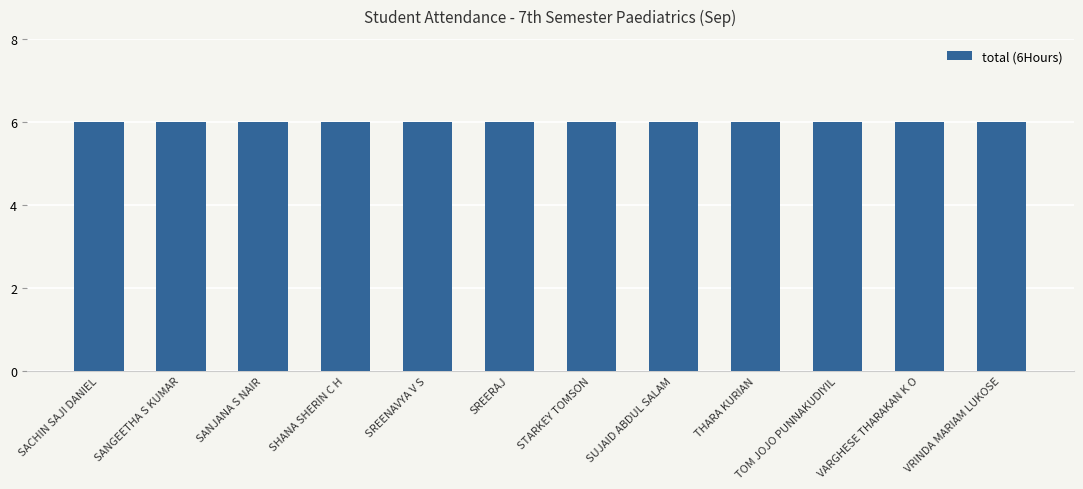

Between VRINDA MARIAM LUKOSE and SANGEETHA S KUMAR, which is larger?

VRINDA MARIAM LUKOSE